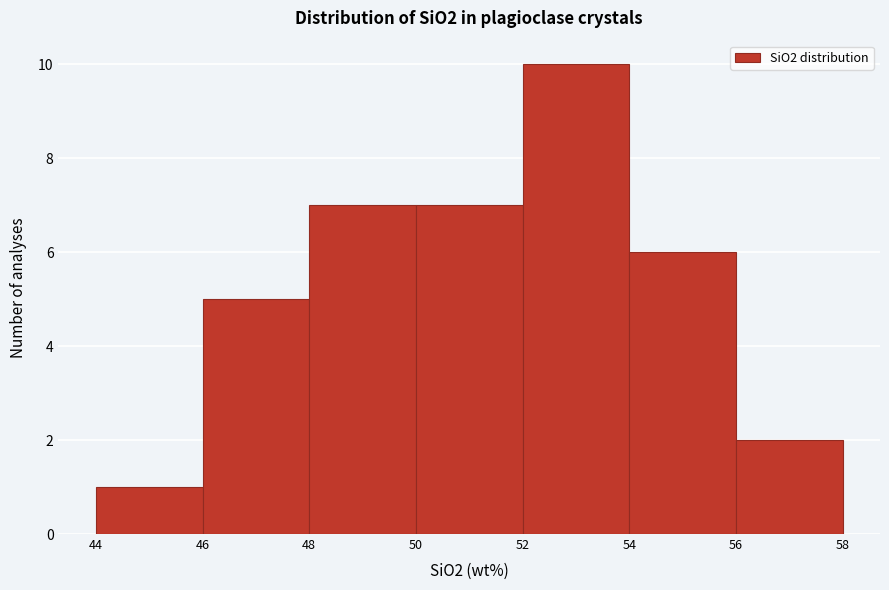

How tall is the bar that spans 54 to 56 on the x-axis? The values are not printed on the chart, so give them approximately, as read against the axis.

6